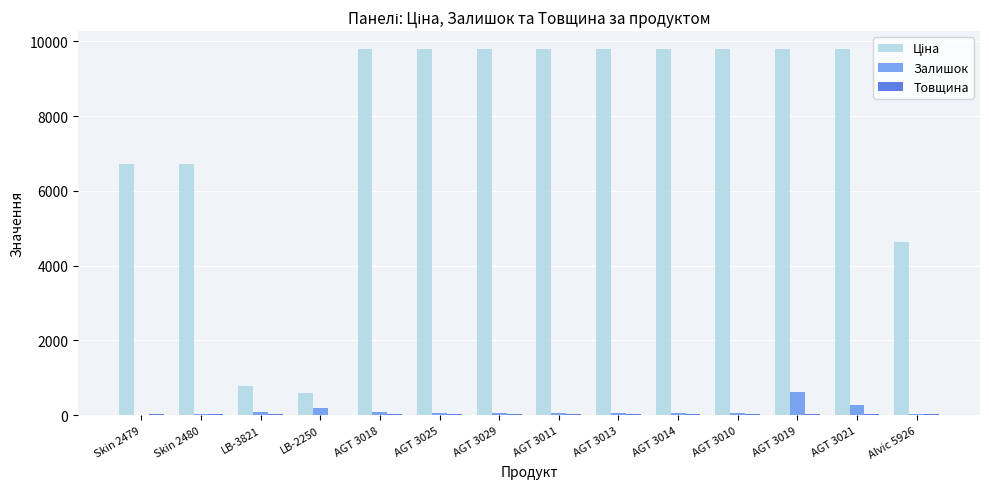

How many groups of bars are there?

14